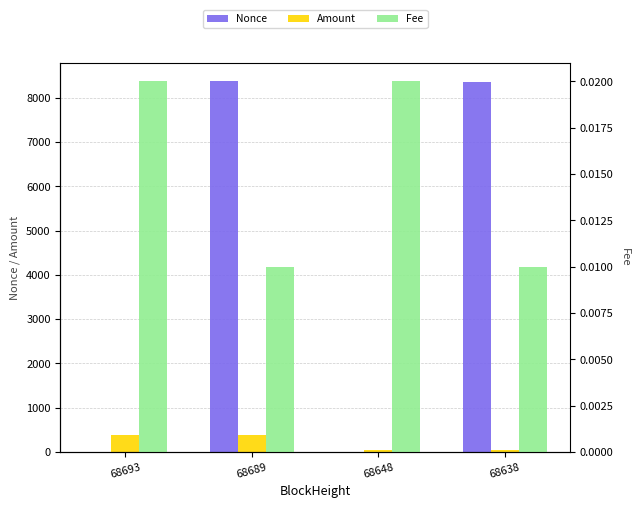

Is it true that Nonce equals 0.0 at 68648?

True